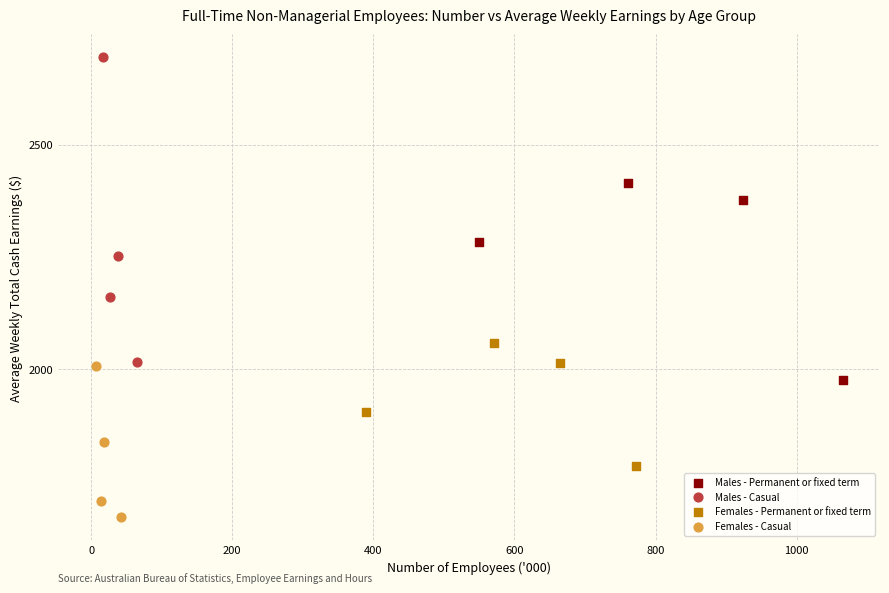

Which series contains the highest Y value?

Males - Casual